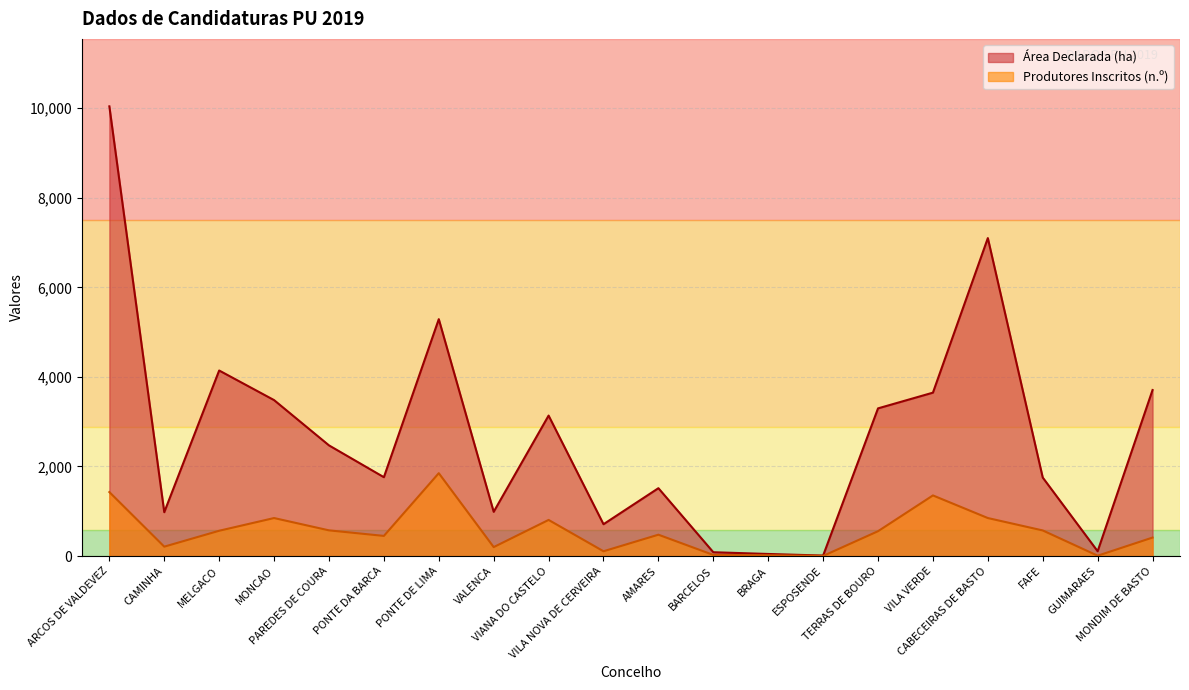

True or false: Área Declarada (ha) and Produtores Inscritos (n.º) cross at least once.

False